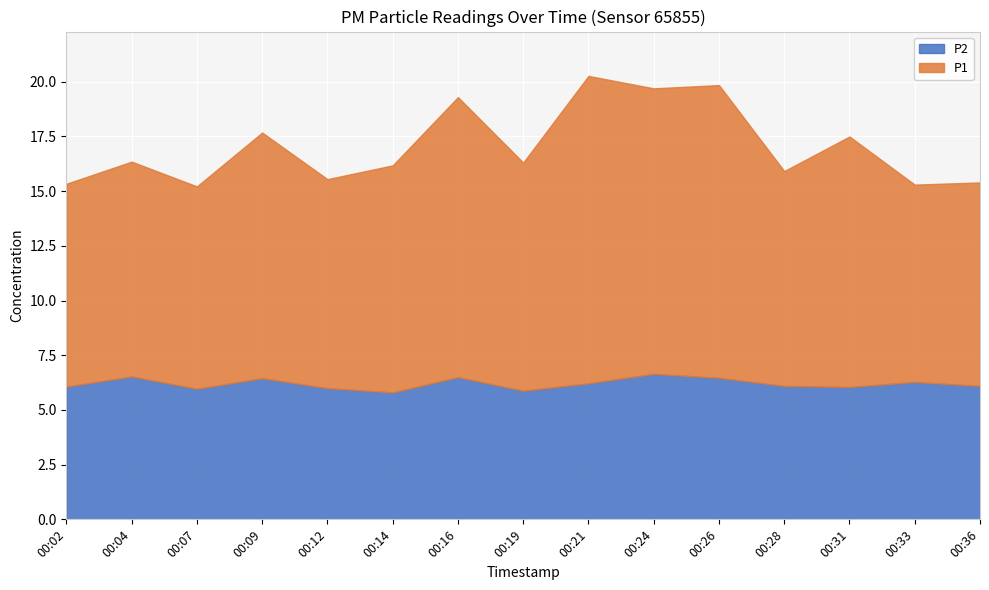

Rank the series by their maximum value, from lowest to highest.

P2, P1